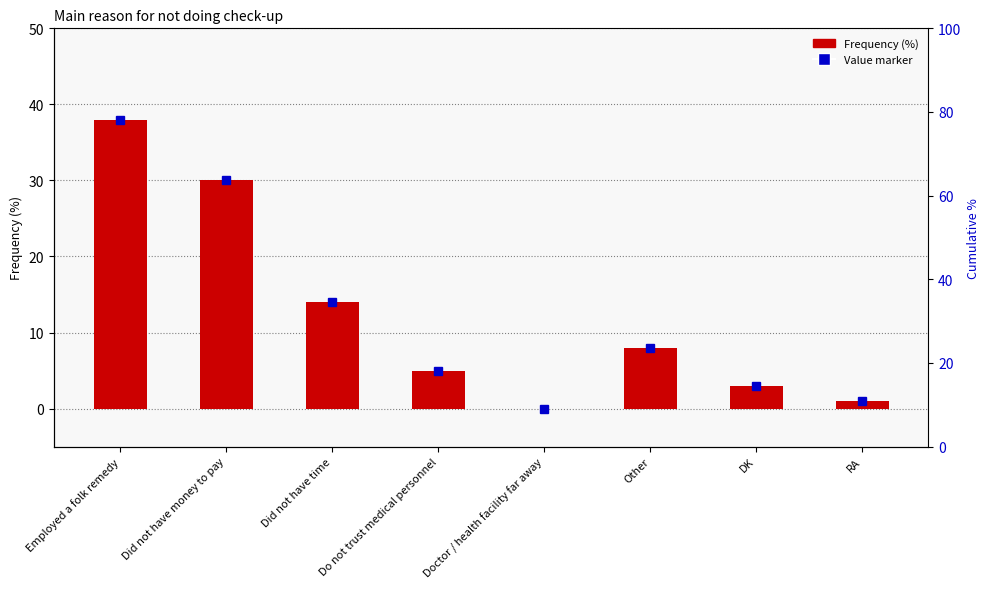

Count the number of data series in this chart.

2